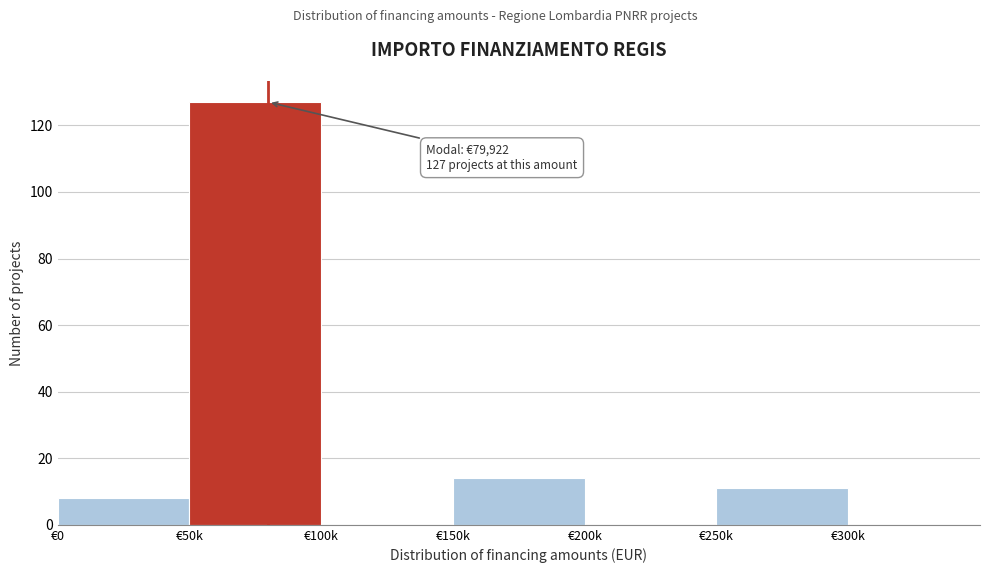

Reading right to left, transcribe all the data shown in this chart.

€300k=0	€250k=11	€200k=0	€150k=14	€100k=0	€50k=127	€0=8